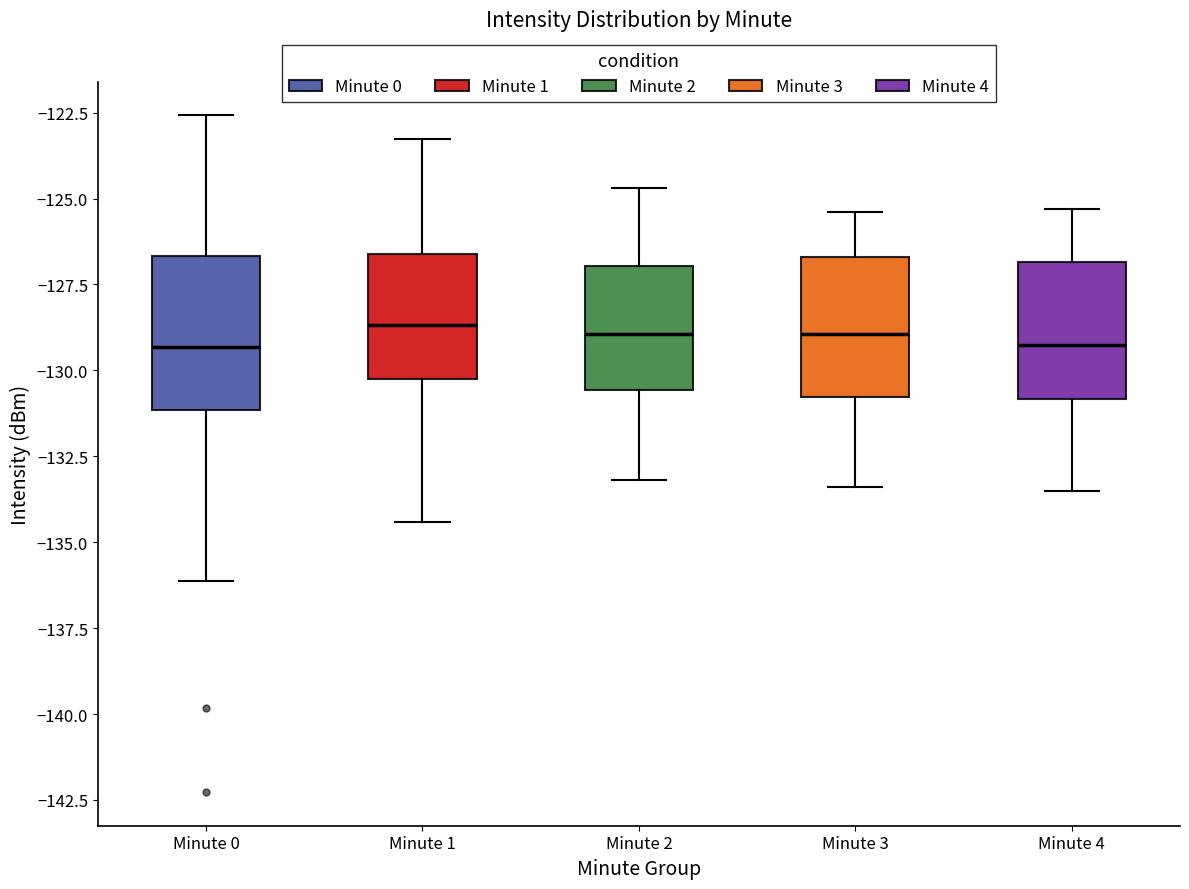

Reading left to right, read every box against the y-axis: the position of its median line, the range the box covers, and the ends of its whiskers. The values are not printed on the chart, so give them approximately, as read against the axis.

Minute 0: median -129.5, box -131.0 to -126.5, whiskers -136.0 to -122.5
Minute 1: median -128.5, box -130.0 to -126.5, whiskers -134.5 to -123.5
Minute 2: median -129.0, box -130.5 to -127.0, whiskers -133.0 to -124.5
Minute 3: median -129.0, box -131.0 to -126.5, whiskers -133.5 to -125.5
Minute 4: median -129.0, box -131.0 to -127.0, whiskers -133.5 to -125.5